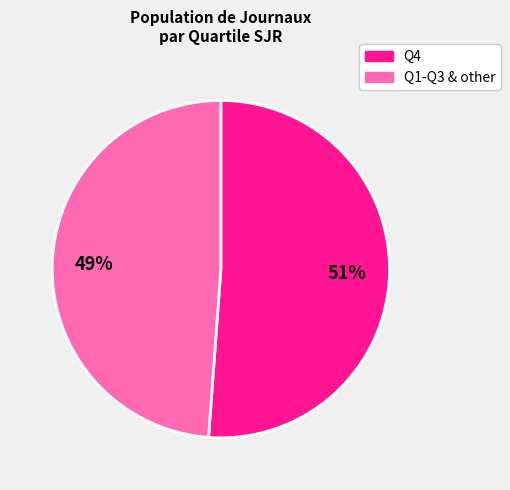

Is there any slice that represents more than half of the pie?

Yes